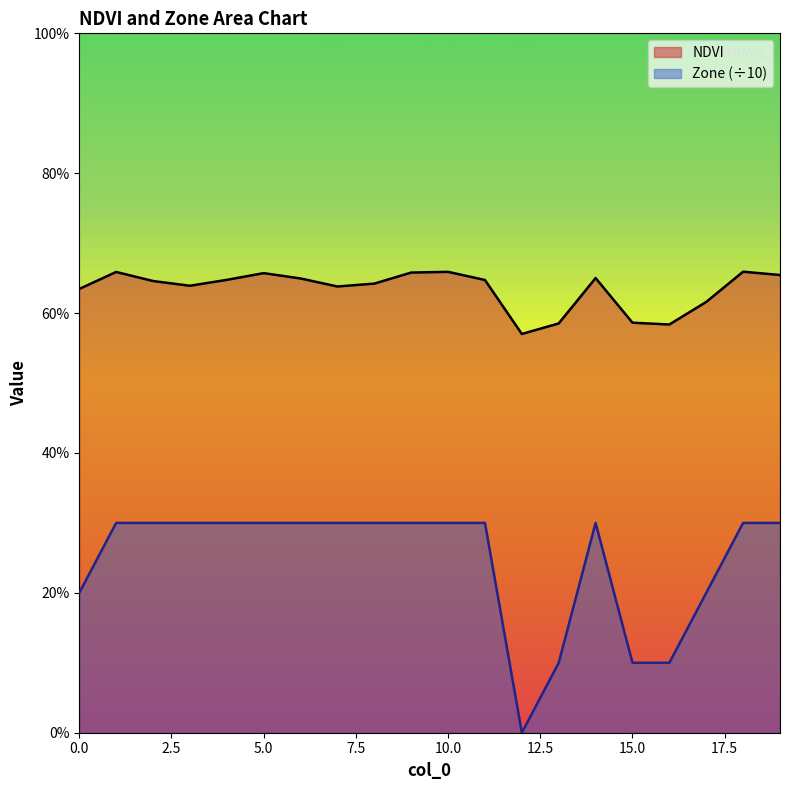

How many lines are shown in the chart?

2